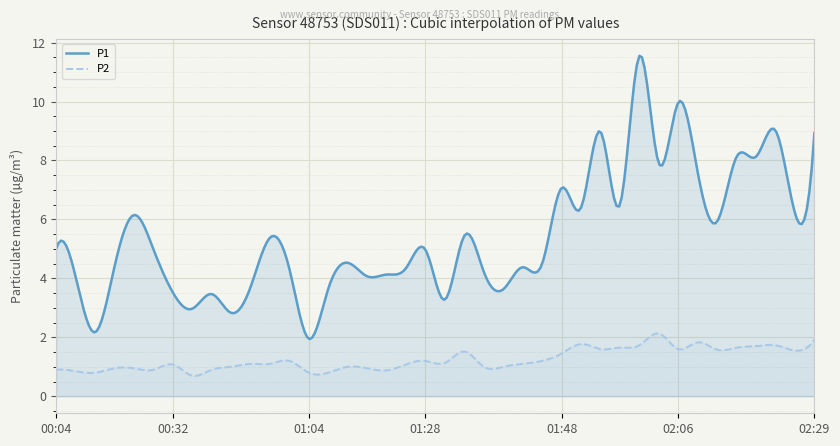

What are all the series names shown in the legend?

P1, P2